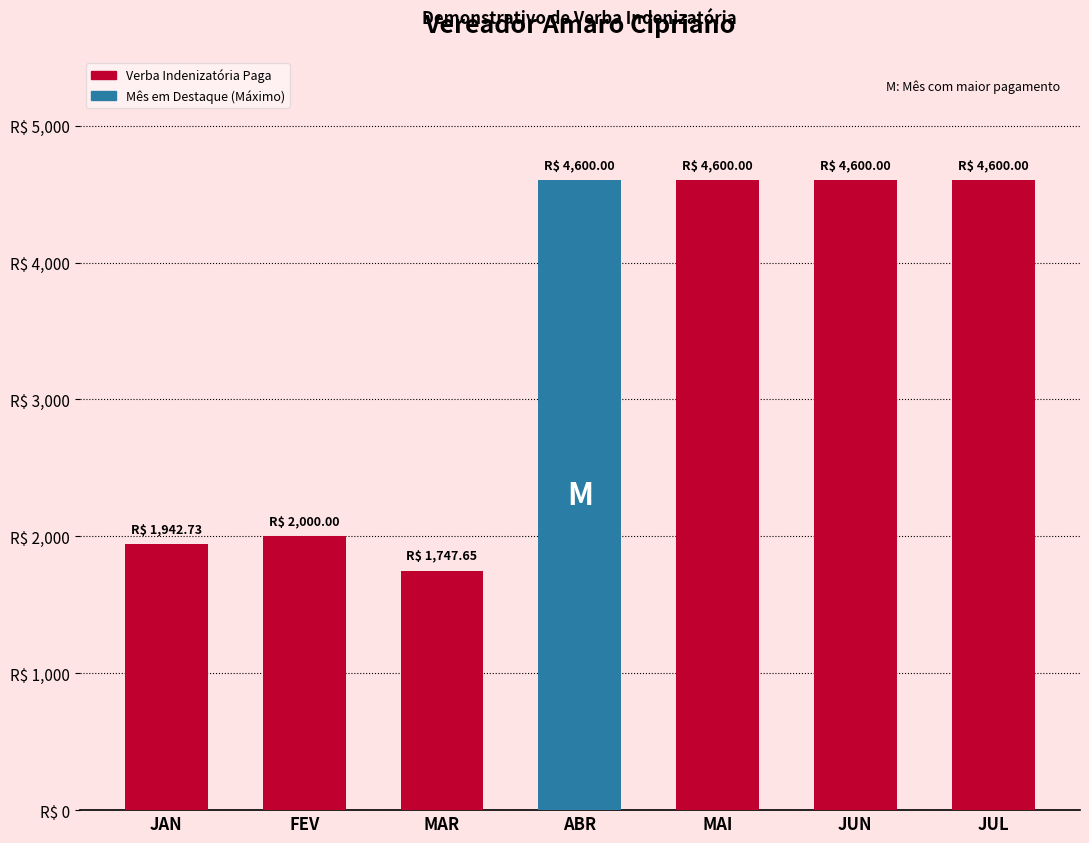

Approximately how many times larger is the value at JAN compared to JUN?

0.4